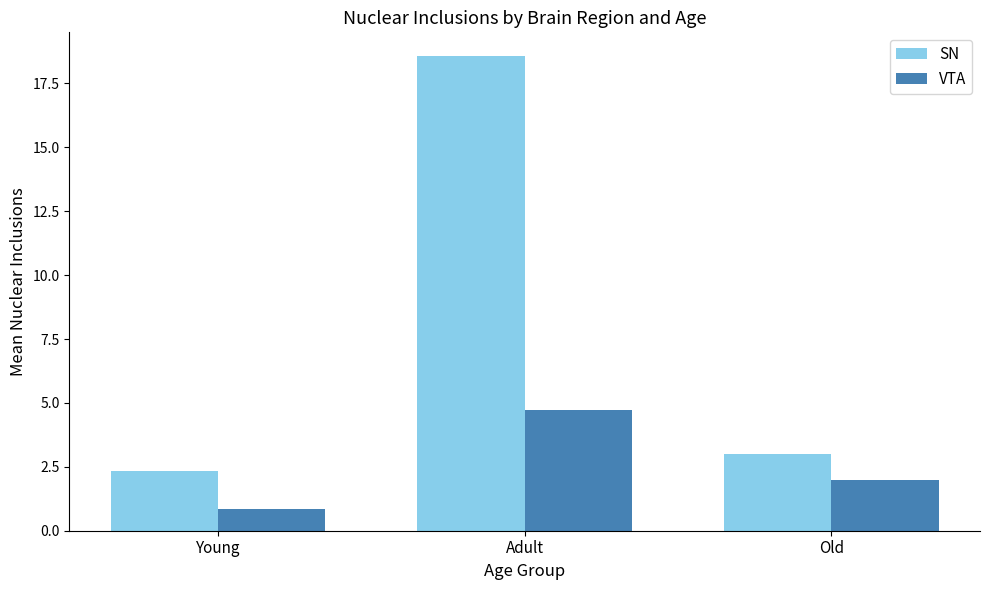

Which category has the lowest value across all series?

Young